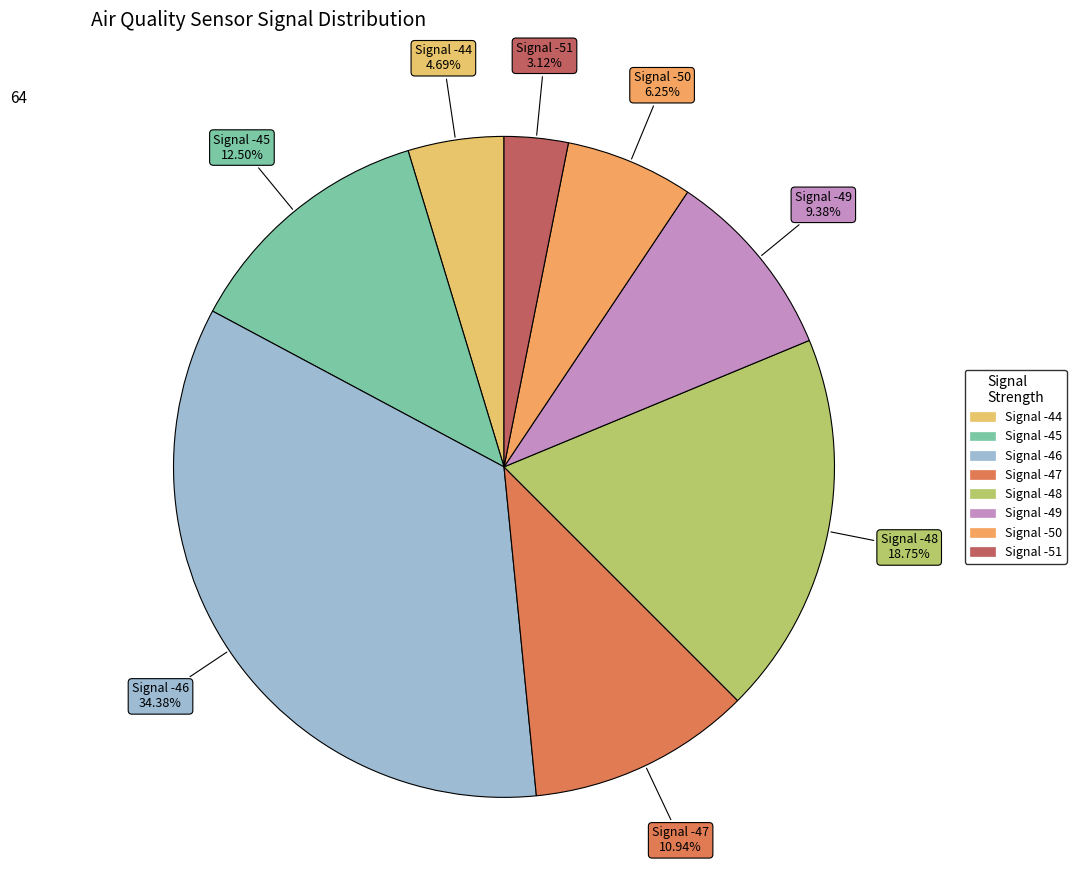

Rank the categories by value from highest to lowest.

Signal -46, Signal -48, Signal -45, Signal -47, Signal -49, Signal -50, Signal -44, Signal -51